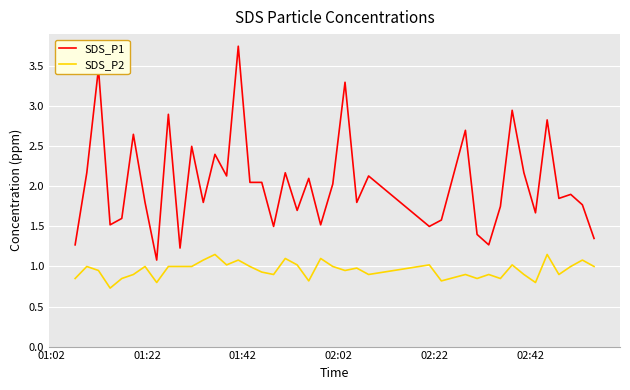

What is the lowest value of the SDS_P2 series?

0.7